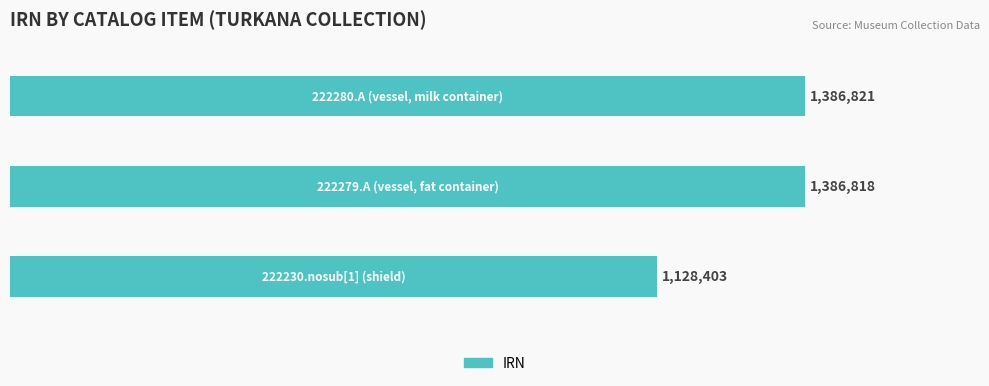

What is the smallest value displayed?

1128403